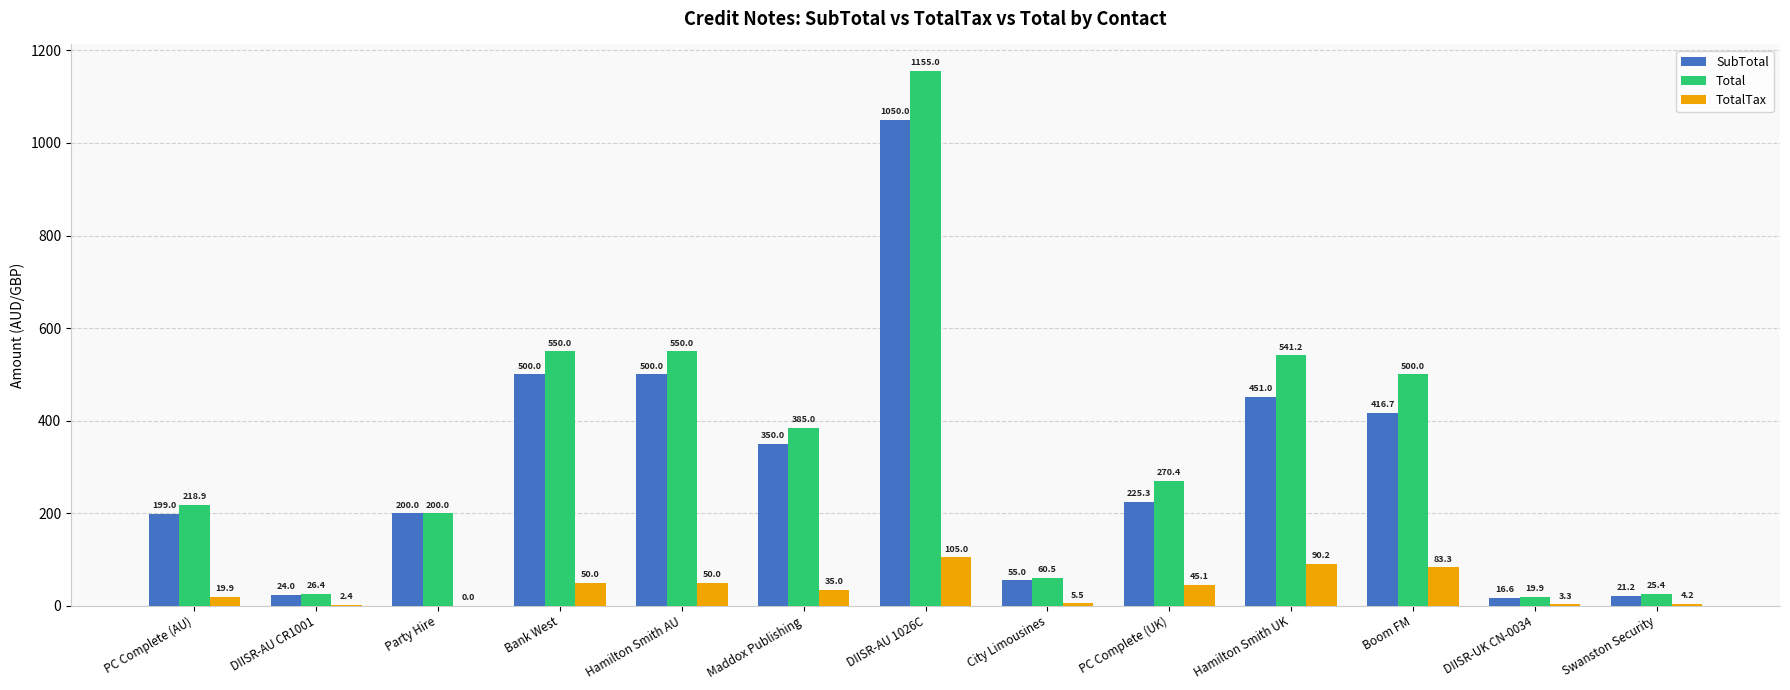

What is the maximum value shown in the chart?

1155.0